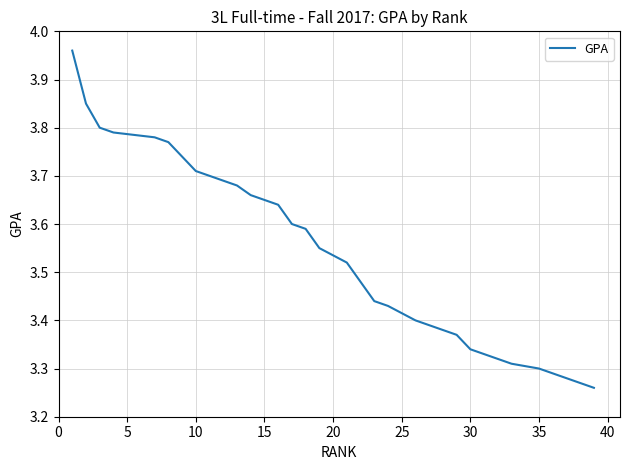

Reading left to right, transcribe all the data shown in this chart.

4.0	3.9	3.8	3.8	3.8	3.8	3.8	3.8	3.7	3.7	3.7	3.7	3.7	3.7	3.6	3.6	3.6	3.6	3.5	3.5	3.5	3.5	3.4	3.4	3.4	3.4	3.4	3.4	3.4	3.3	3.3	3.3	3.3	3.3	3.3	3.3	3.3	3.3	3.3